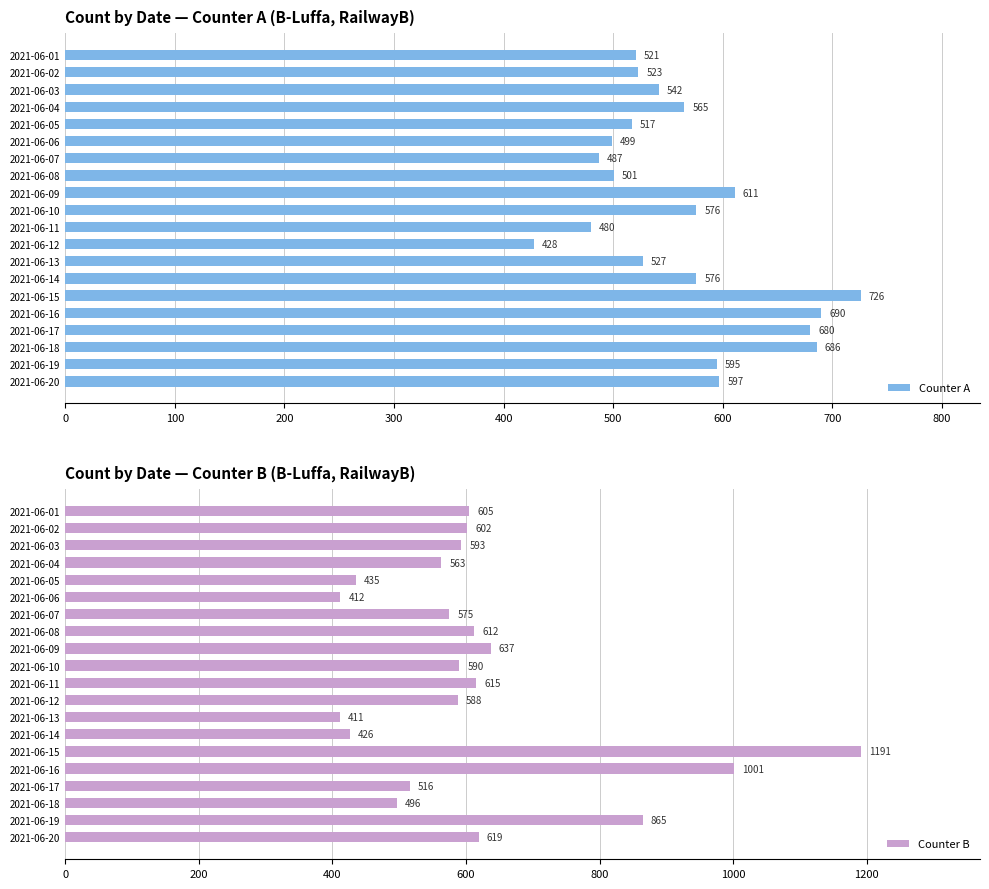

What is the difference between the Counter A values at 2021-06-09 and 2021-06-13?

84